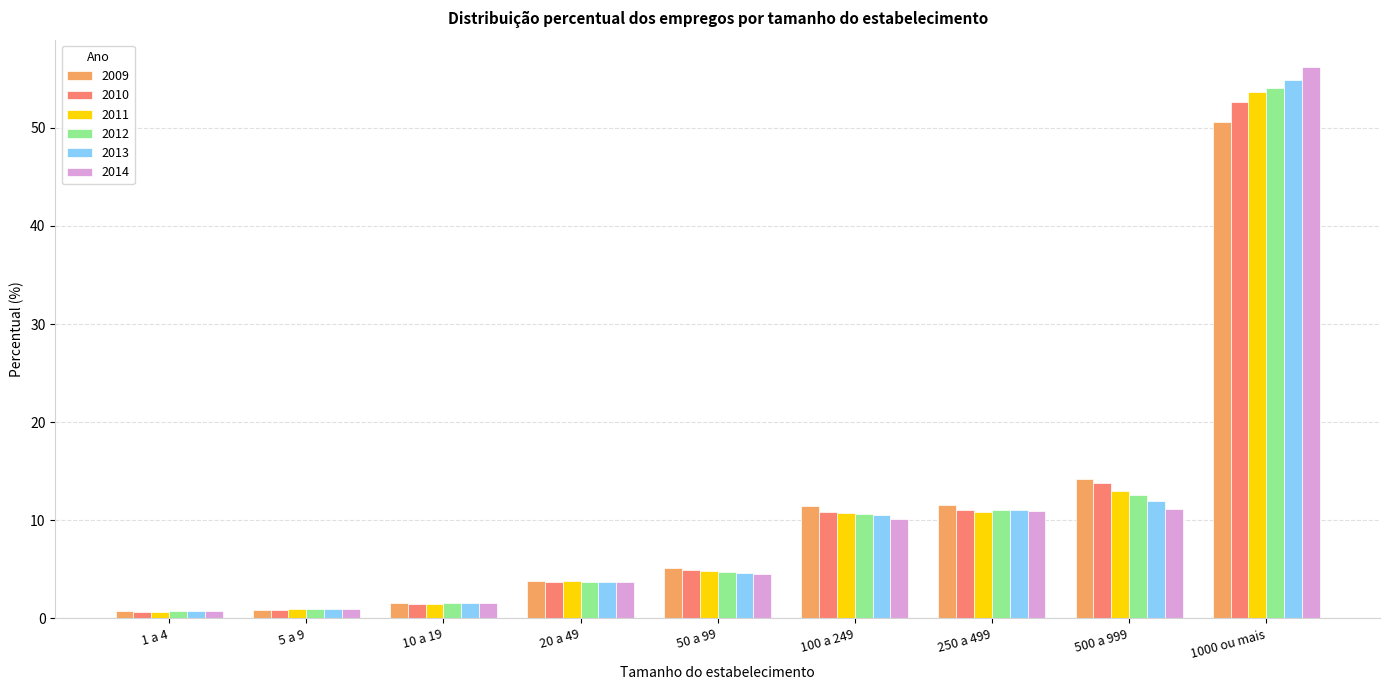

Between 1 a 4 and 20 a 49, which series saw the biggest shift?

2011